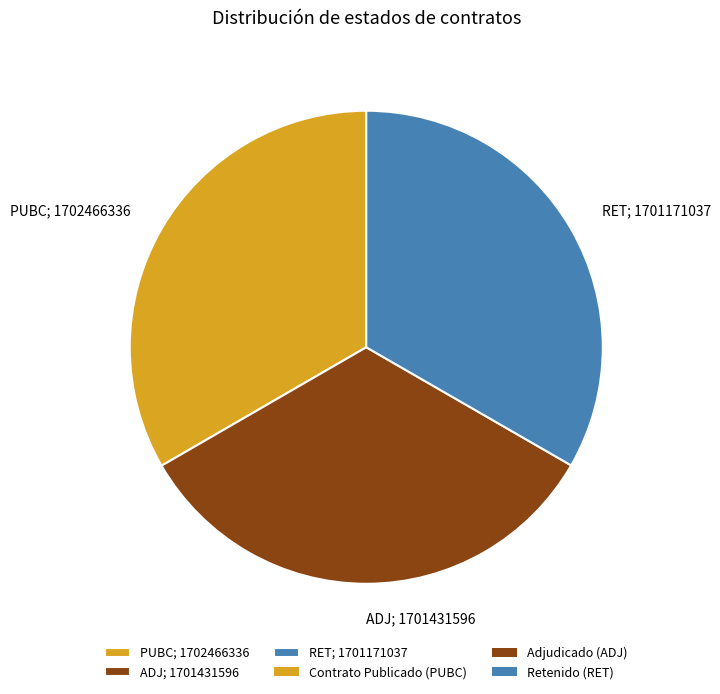

Is the sum of ADJ; 1701431596 and PUBC; 1702466336 greater than half?

Yes